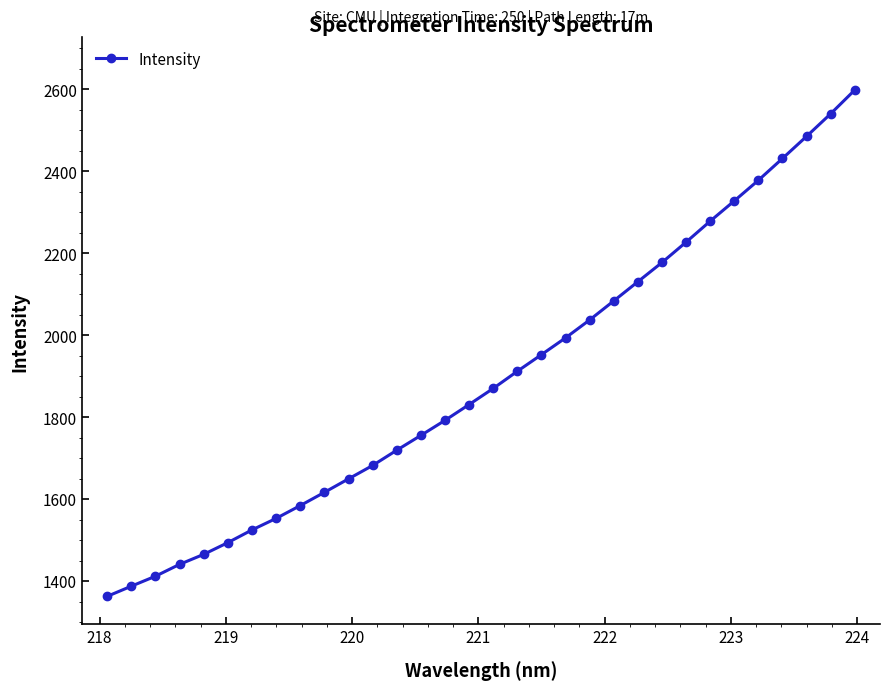

What is the difference between the second highest and second lowest values?

1152.5